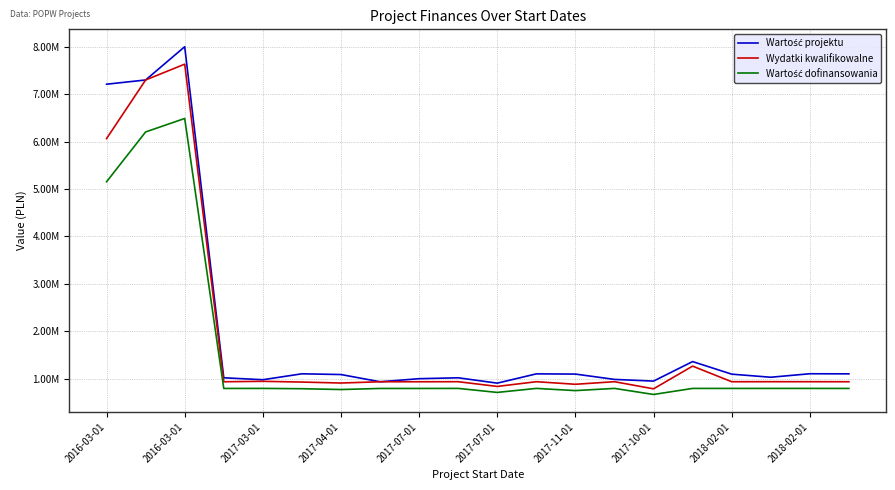

At which category does Wydatki kwalifikowalne reach its first local valley?

2017-04-01